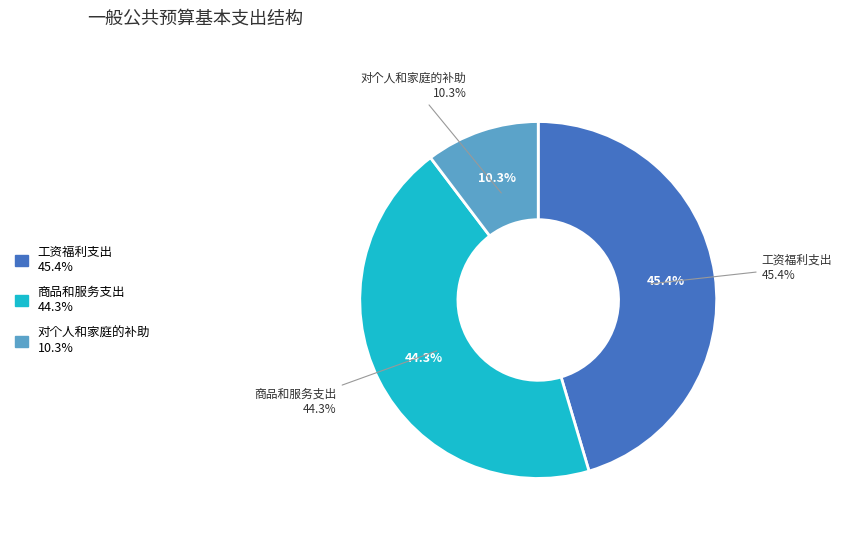

How many segments does this pie chart have?

3